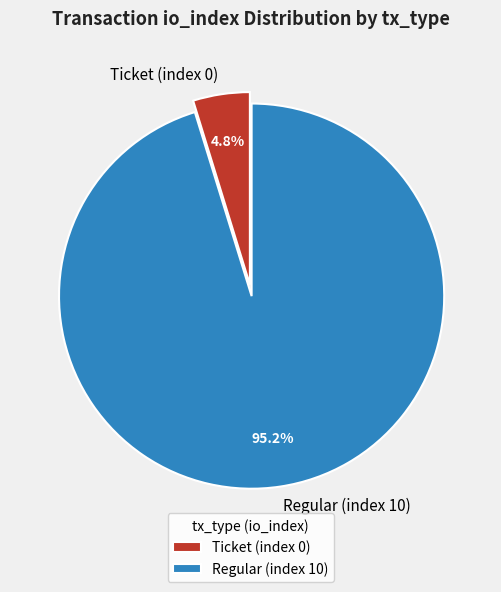

Which category has the smallest portion of the pie?

Ticket (index 0)